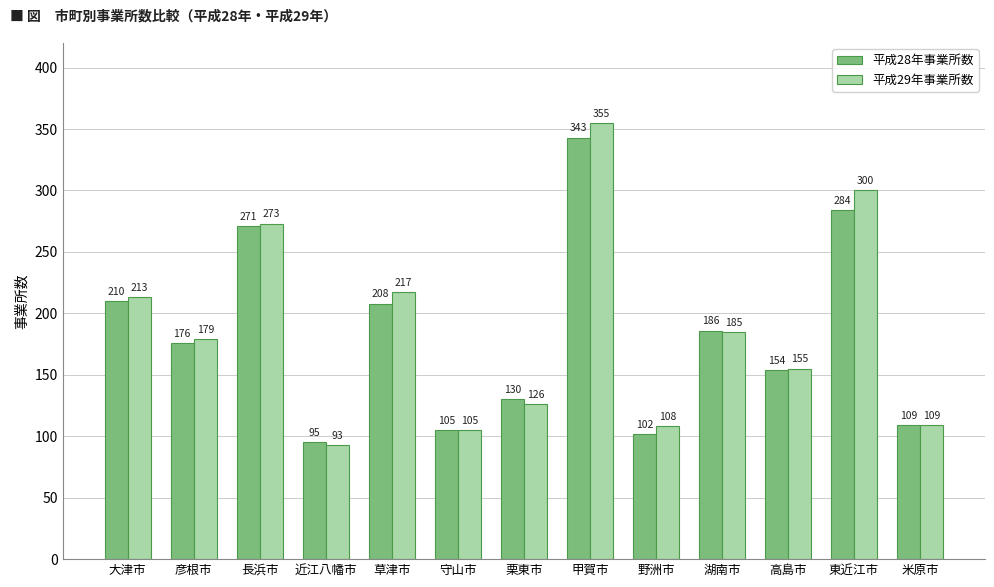

Rank the series by their maximum value, from lowest to highest.

平成28年事業所数, 平成29年事業所数